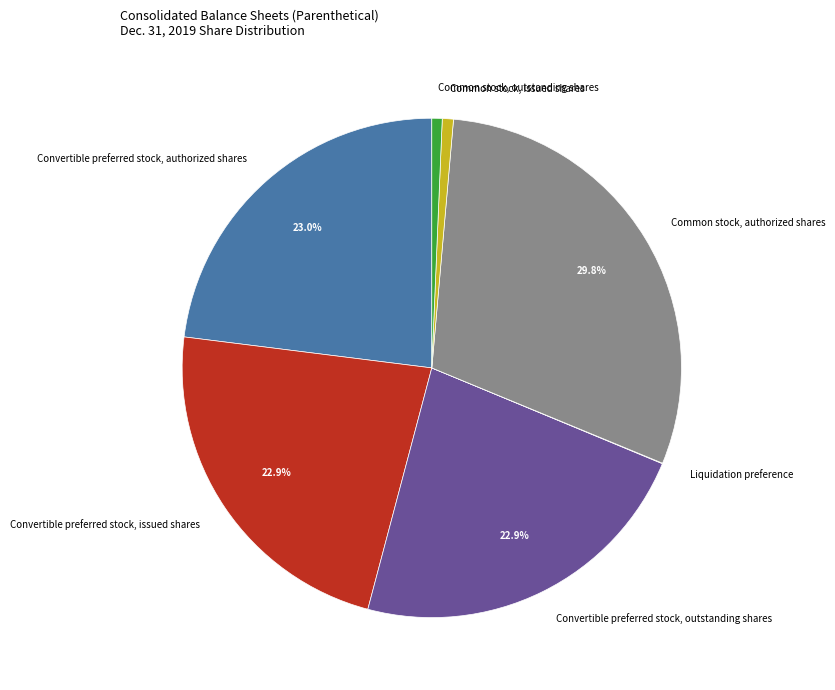

Does any single category account for the majority?

No